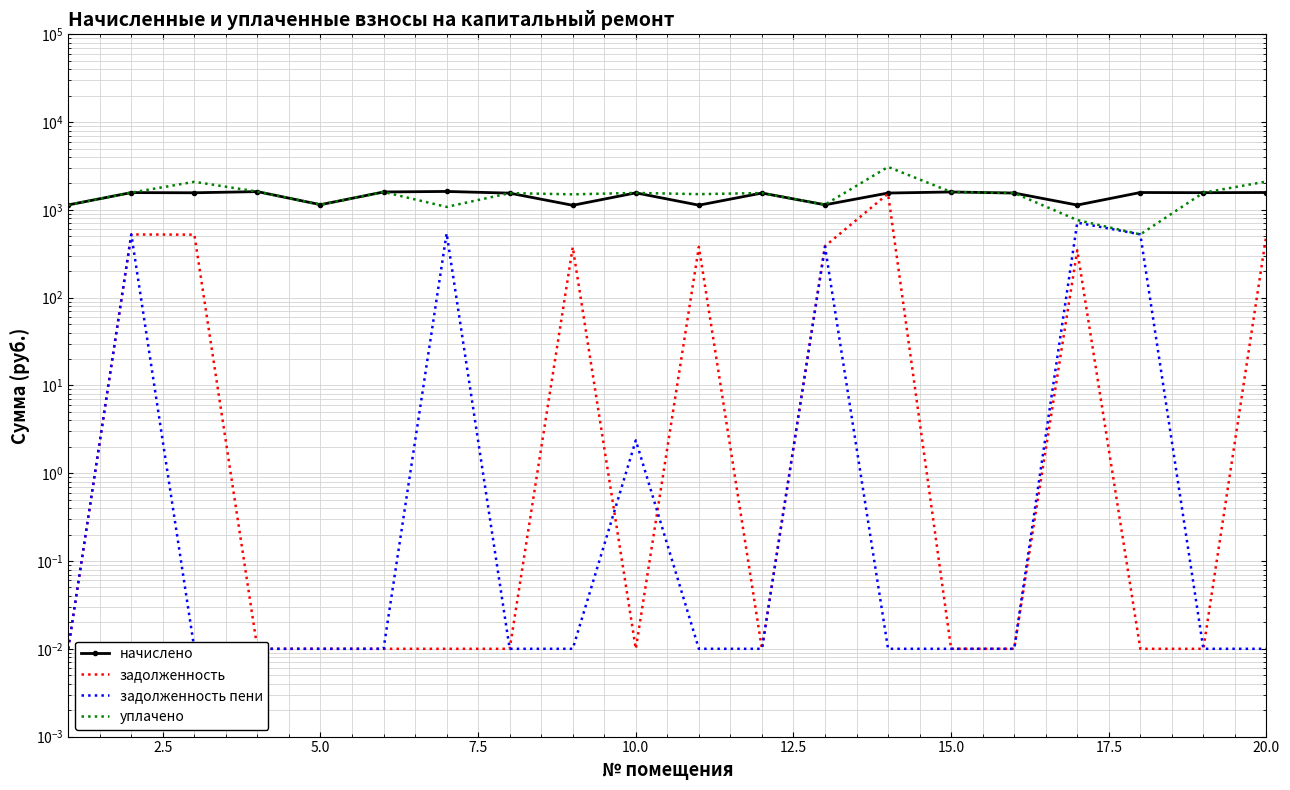

Reading left to right, transcribe all the data shown in this chart.

начислено: 1139.3	1574.3	1567.0	1614.9	1146.7	1600.2	1622.3	1552.2	1128.2	1563.3	1131.9	1555.9	1143.0	1555.9	1600.2	1555.9	1135.6	1578.0	1570.7	1578.0
задолженность: 0.0	524.8	522.3	0.0	0.0	0.0	0.0	0.0	376.1	0.0	379.7	0.0	386.7	1530.7	0.0	0.0	347.0	0.0	0.0	526.0
задолженность пени: 0.0	524.8	0.0	0.0	0.0	0.0	540.8	0.0	0.0	2.4	0.0	0.0	381.0	0.0	0.0	0.0	716.3	526.0	0.0	0.0
уплачено: 1139.3	1574.3	2089.3	1614.9	1146.7	1600.2	1081.5	1552.2	1504.3	1560.9	1511.6	1555.9	1148.6	3086.6	1600.2	1555.9	766.2	525.9	1570.1	2104.0